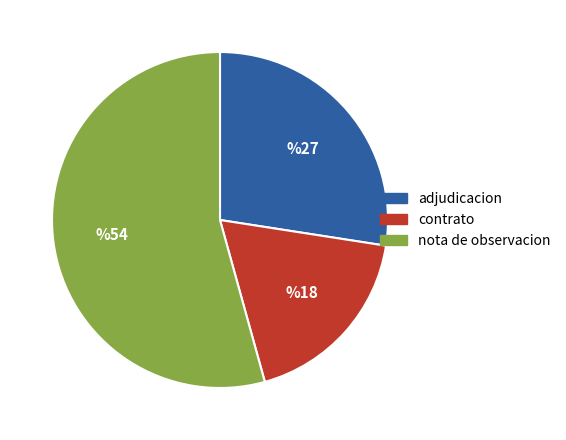

Count the number of slices in the pie.

3